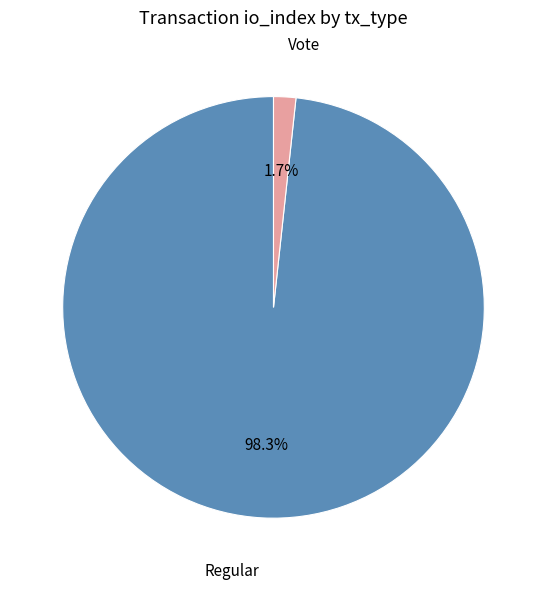

Rank the categories by value from lowest to highest.

Vote, Regular